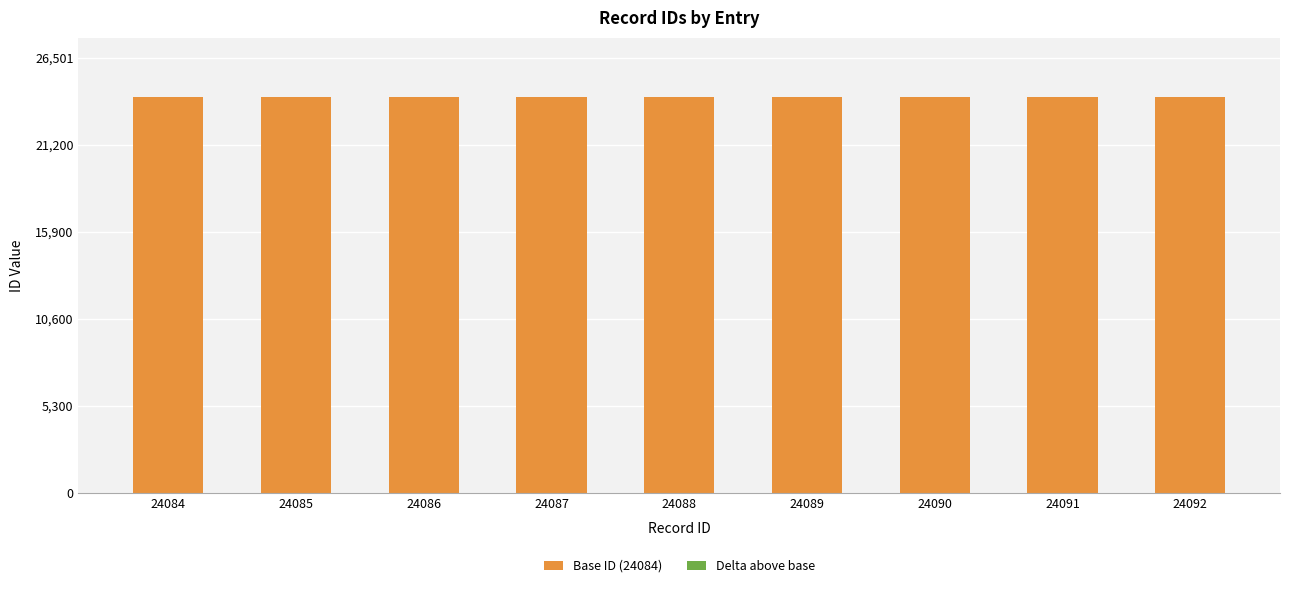

The Base ID (24084) series shows 16016 at 24085. True or false?

False